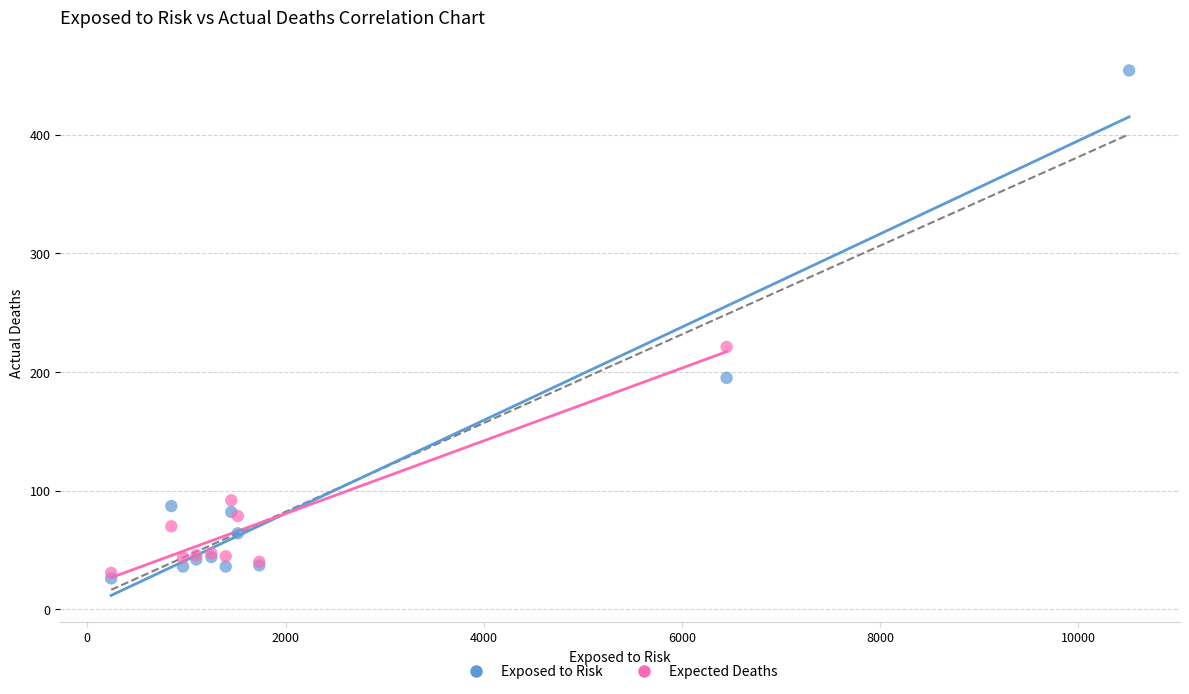

Which series has the widest spread of Y values?

Exposed to Risk